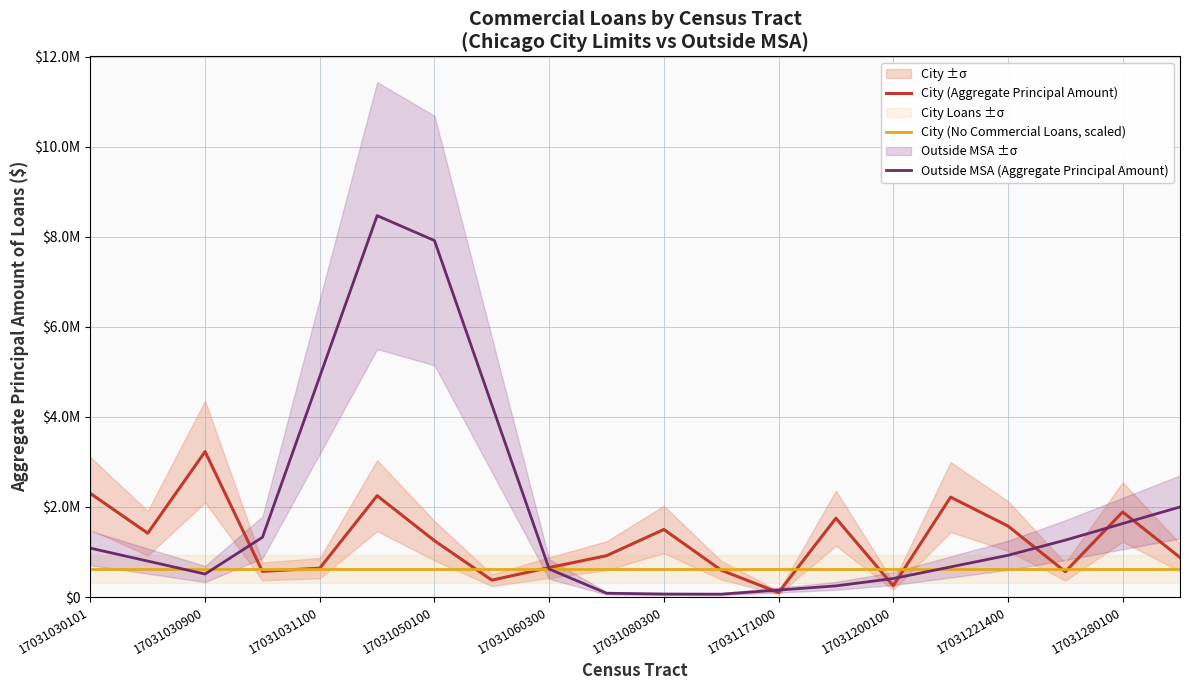

List the series in order of their peak value, lowest first.

City (No Commercial Loans, scaled), City (Aggregate Principal Amount), Outside MSA (Aggregate Principal Amount)